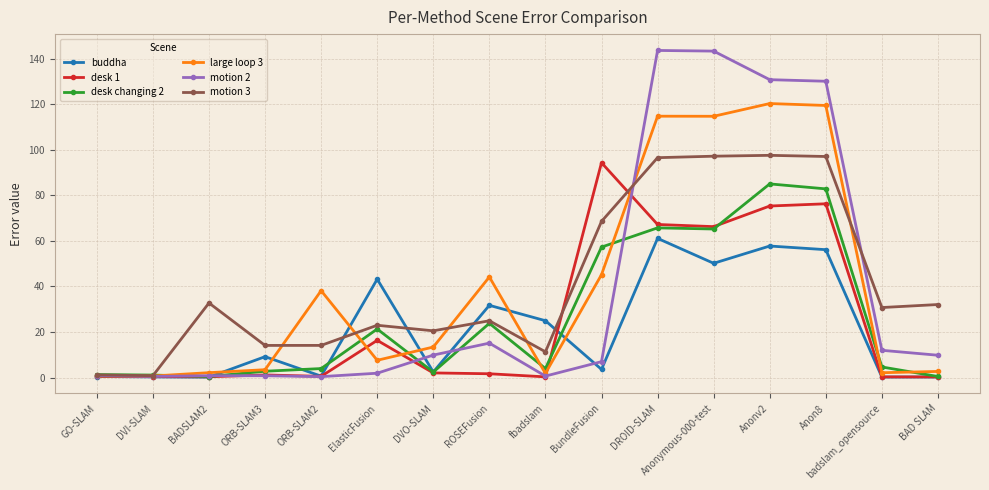

Which series has the largest range (max minus min)?

motion 2